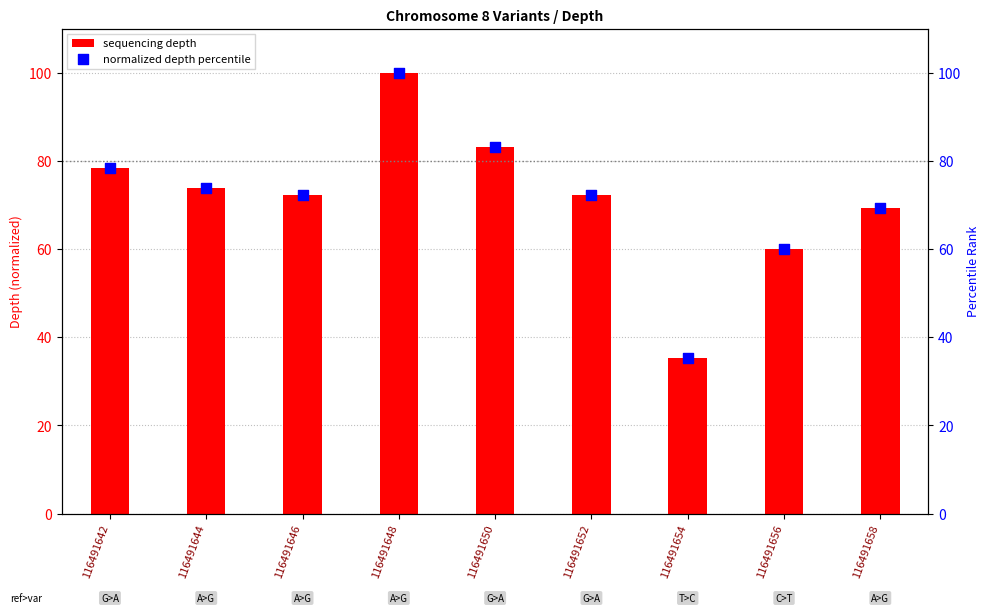

At how many categories does at least one series exceed 61?

7